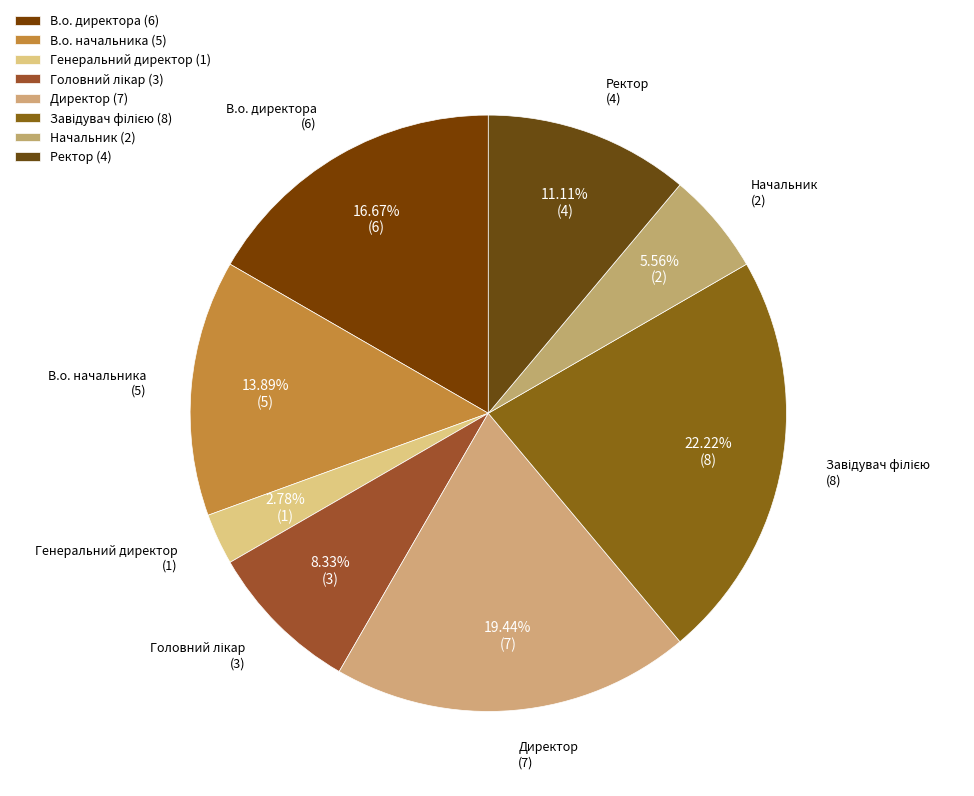

To the nearest percent, what percentage of the pie is Генеральний директор?

3%